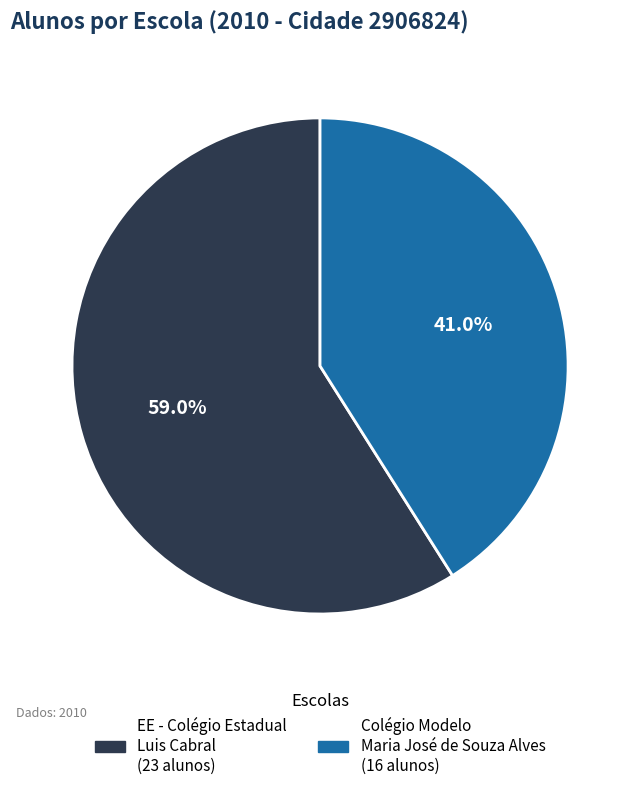

Is there any slice that represents more than half of the pie?

Yes